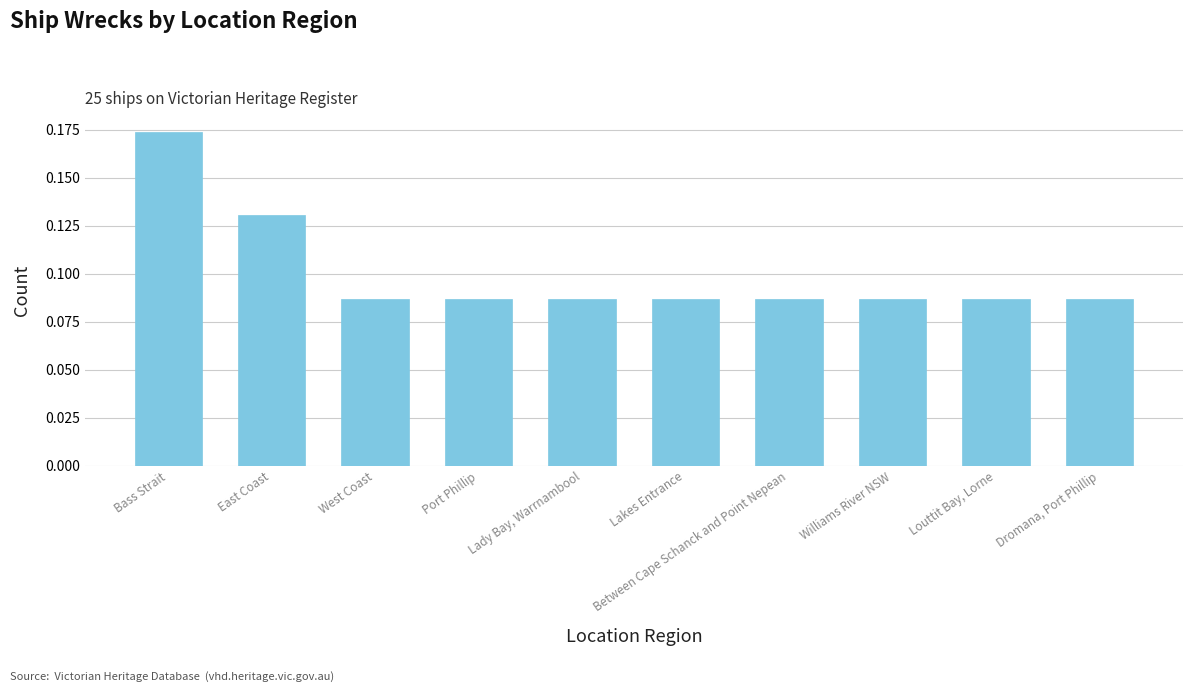

True or false: the data shows 0.2 at Lakes Entrance.

False